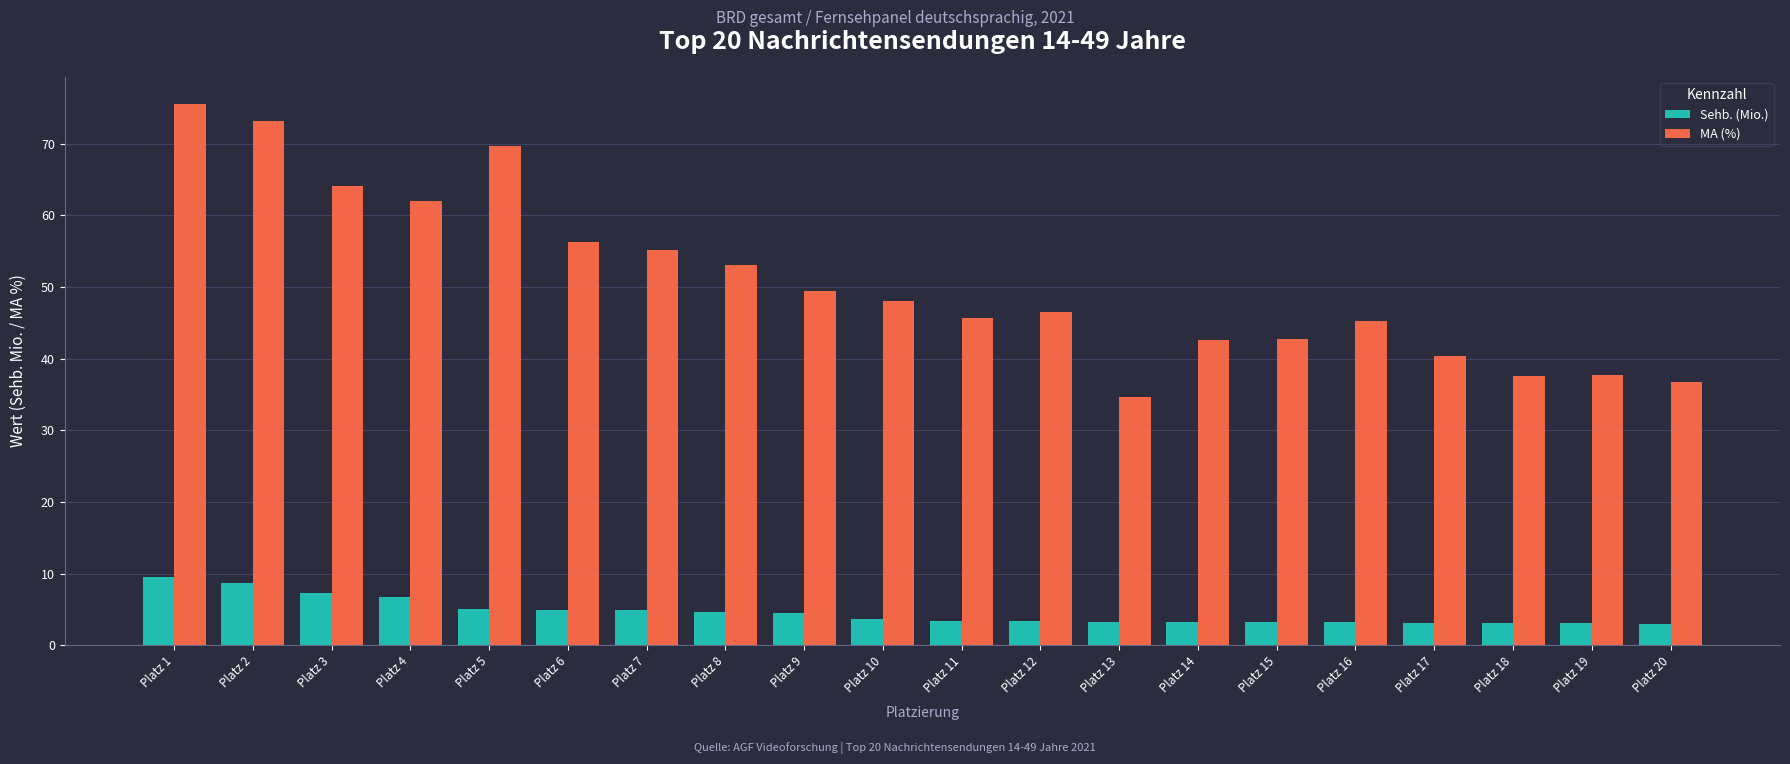

What is the difference between the highest and lowest values at Platz 17?

37.3